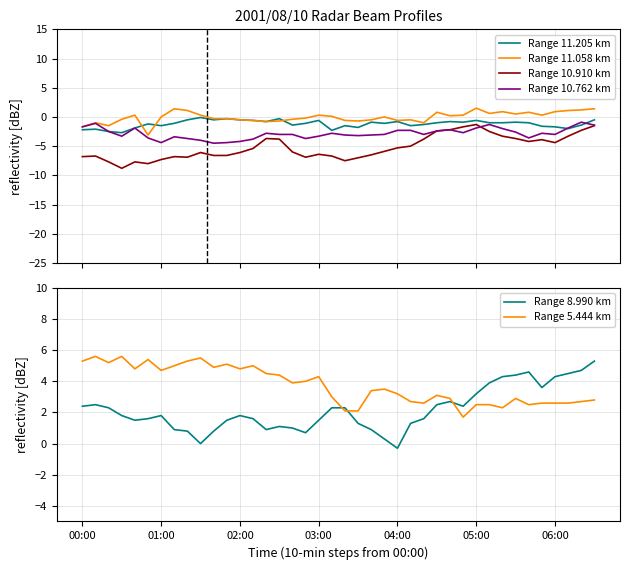

How many values in Range 8.990 km are above zero?

38